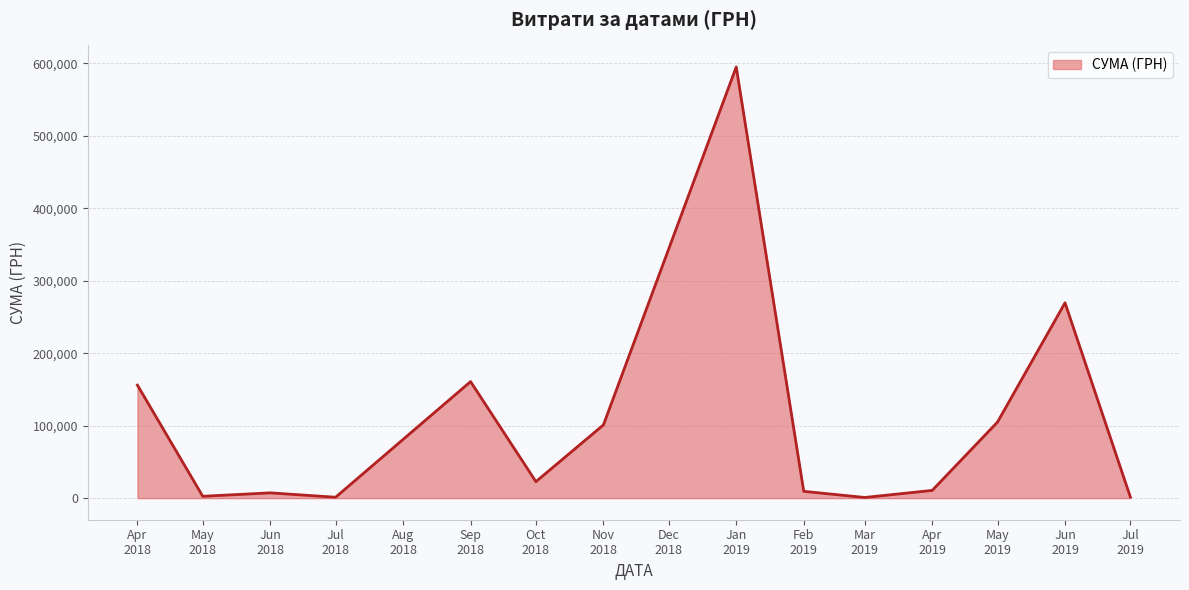

What is the greatest value displayed?

594788.6